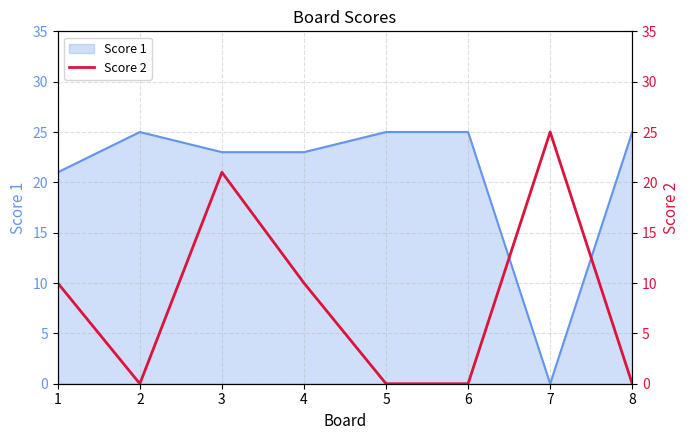

The value of Score 1 at 3 is 23. True or false?

True